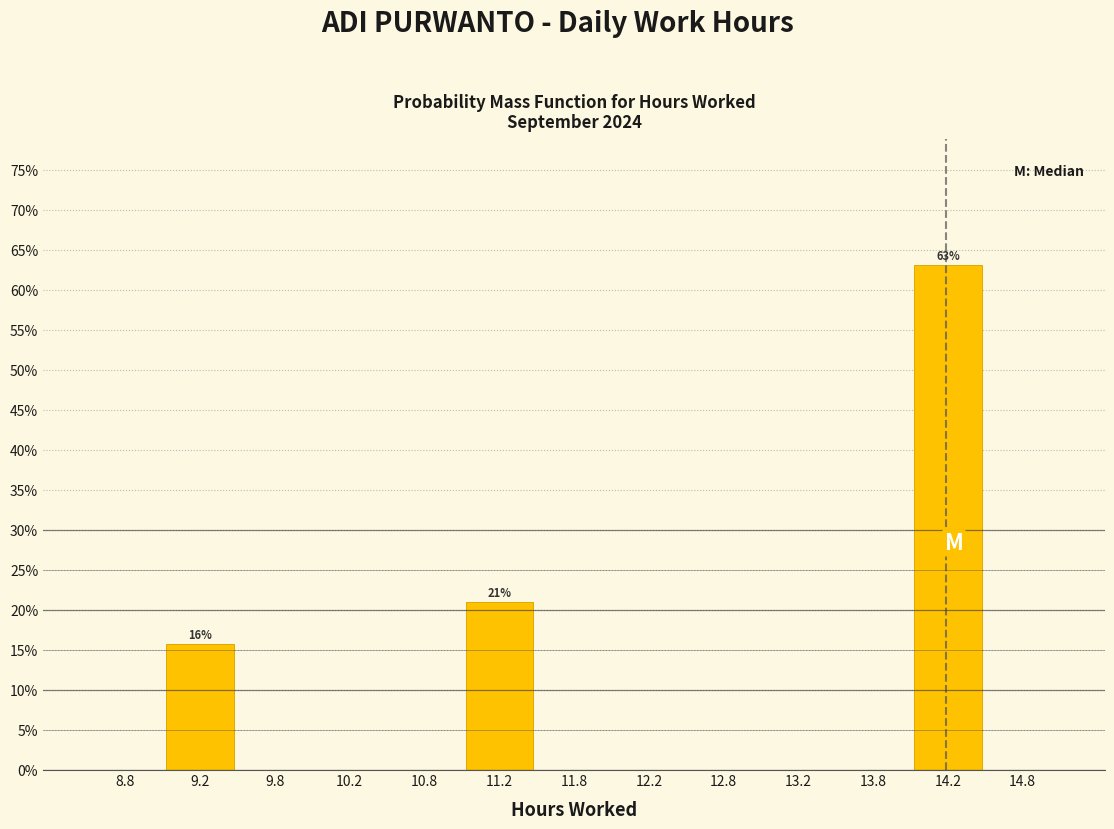

Which range on the x-axis has the tallest bar?

14.0 to 14.5